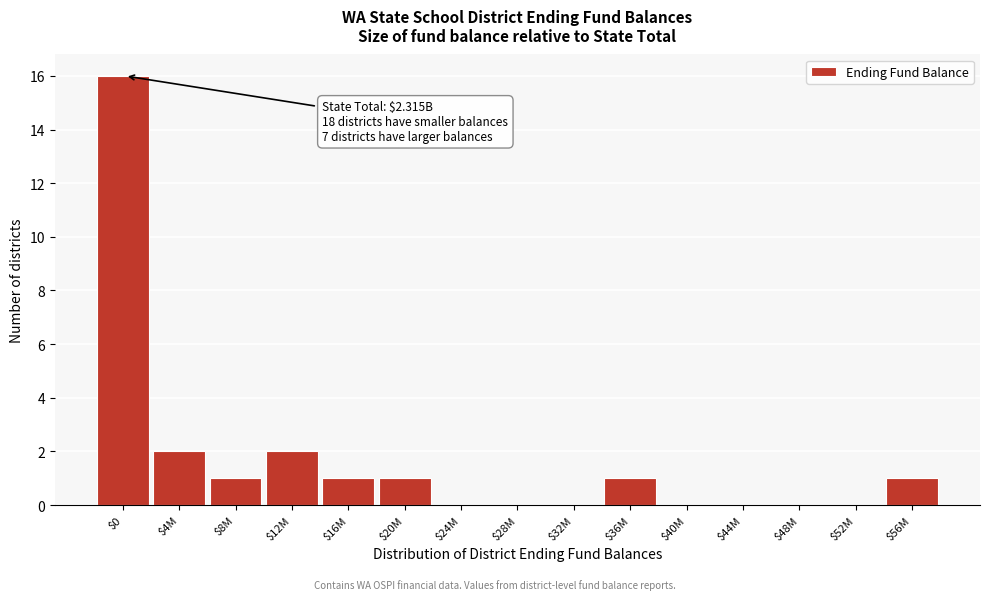

What is the sum of all values?

25